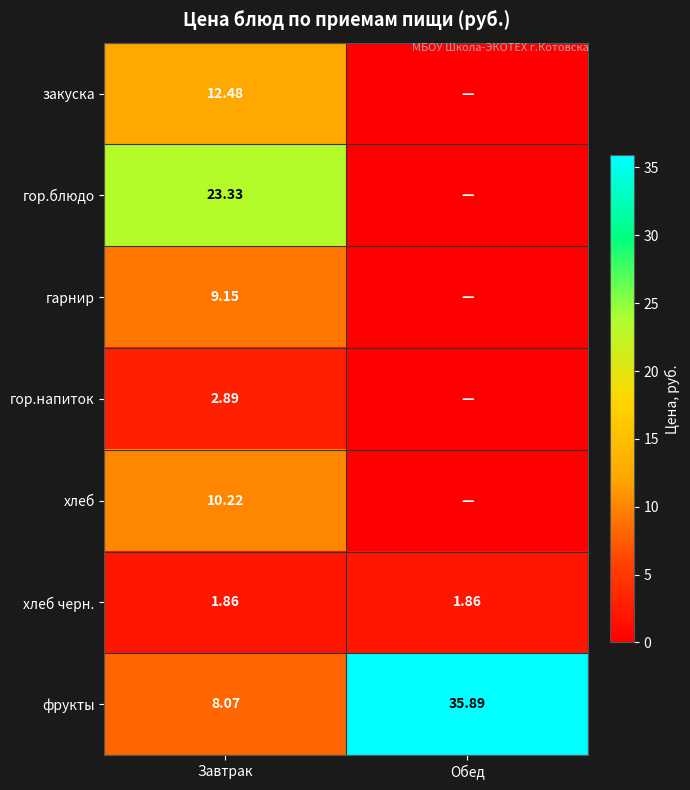

At Завтрак, list the series in order from smallest to largest.

хлеб черн., гор.напиток, фрукты, гарнир, хлеб, закуска, гор.блюдо